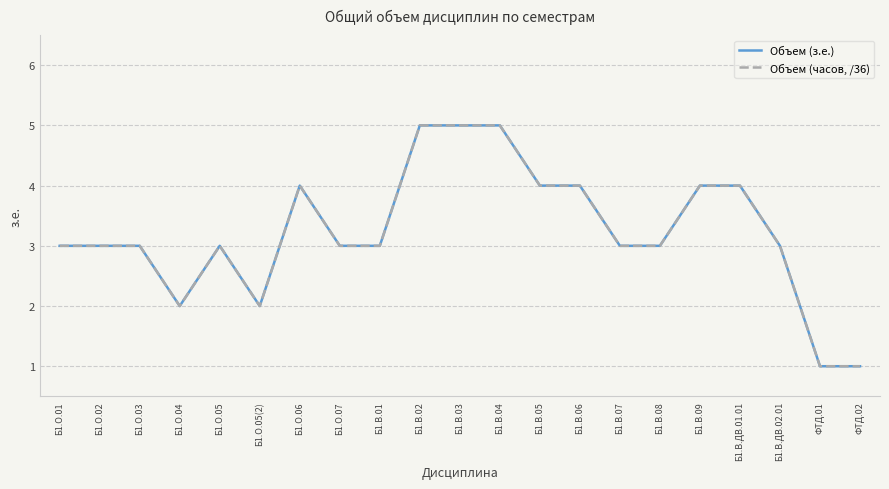

Does the chart display data point markers on the line(s)?

No